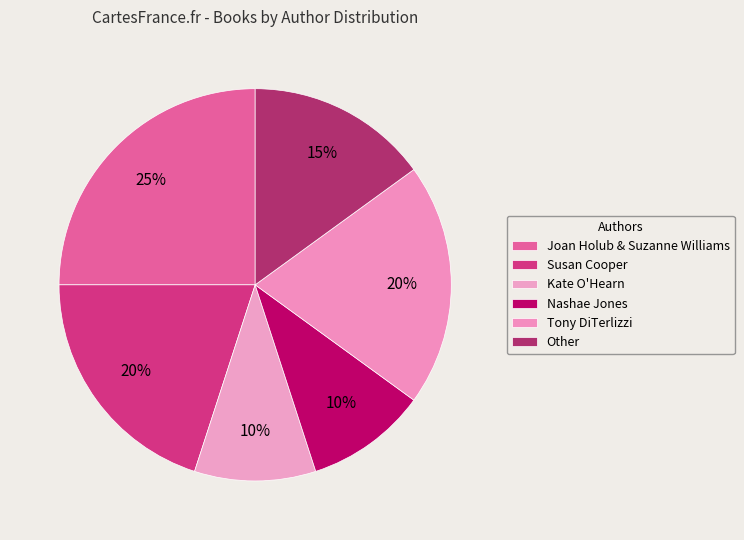

To the nearest percent, what portion does Kate O'Hearn represent?

10%